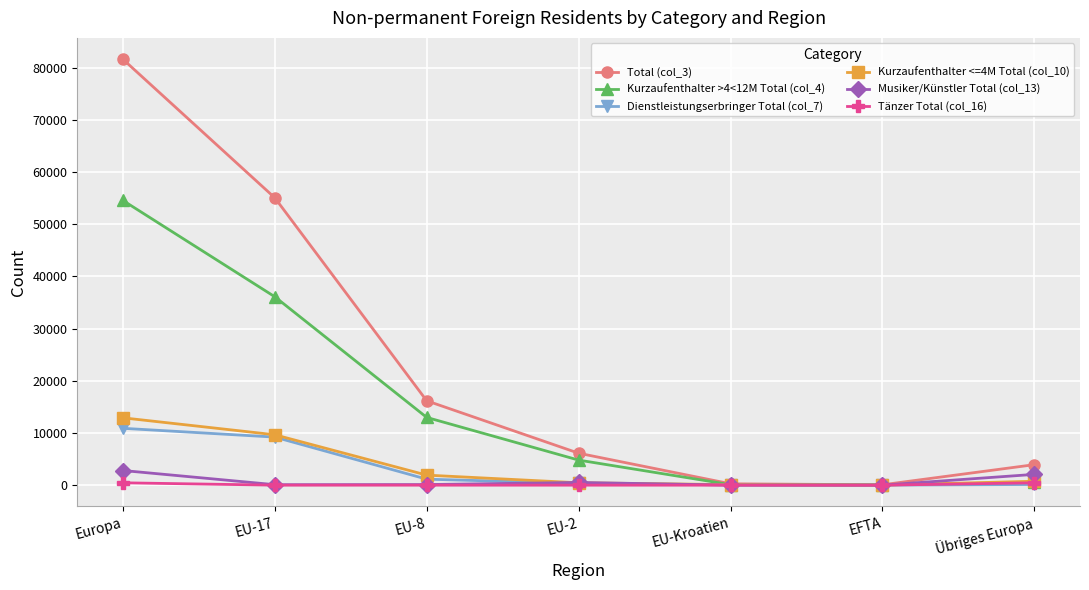

Which series has the largest total across all categories?

Total (col_3)